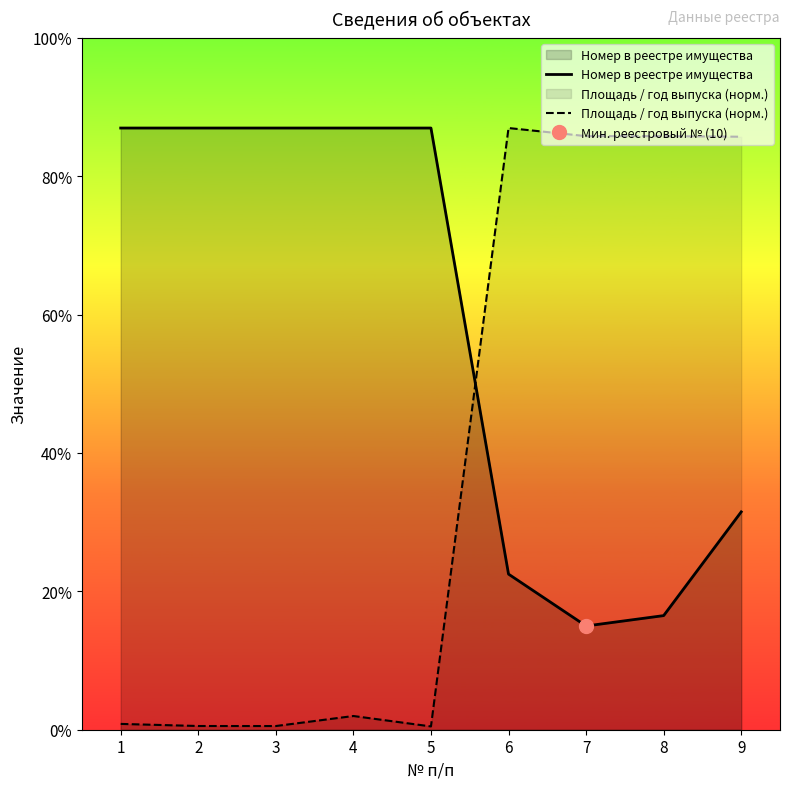

At which category is the sum across all series the highest?

9